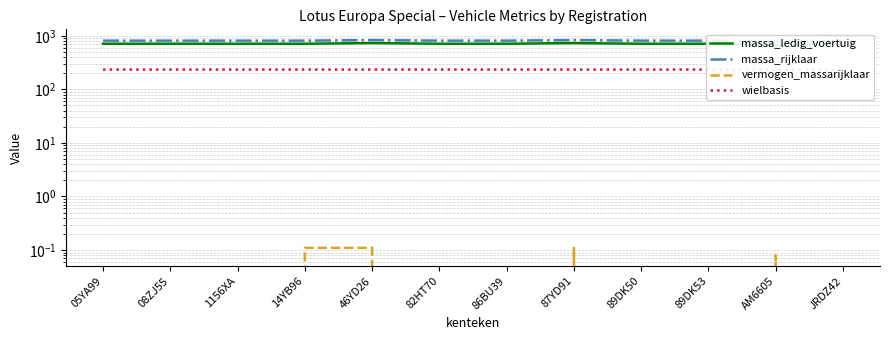

Where is the first local maximum for massa_ledig_voertuig?

46YD26